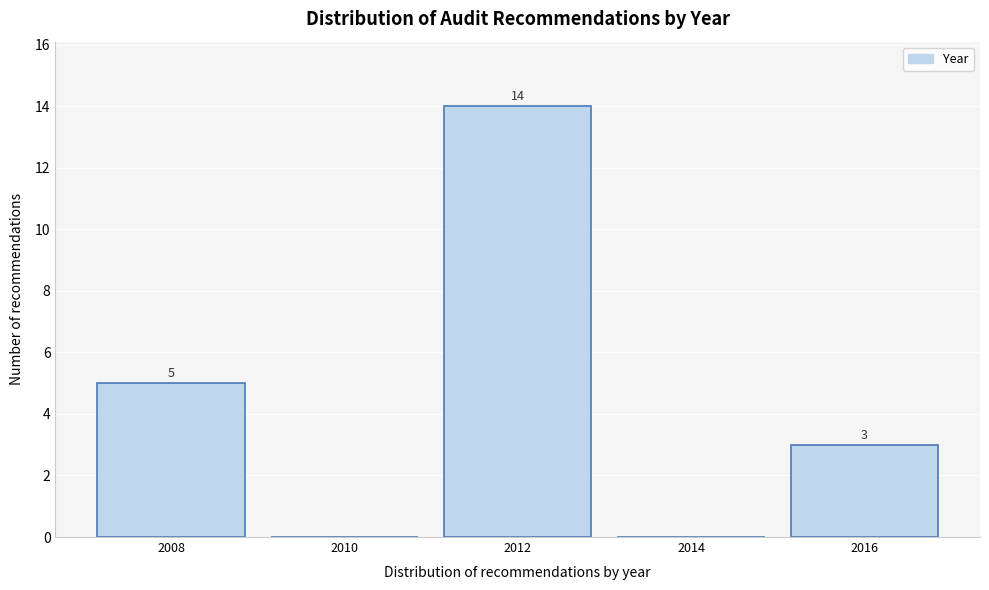

Reading left to right, list all the values displayed in this chart.

2008=5	2010=0	2012=14	2014=0	2016=3